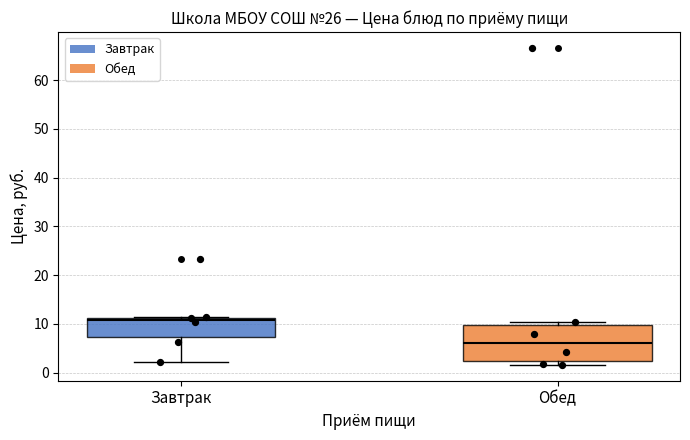

Which box is the tallest, from its lower edge to its upper edge?

Обед